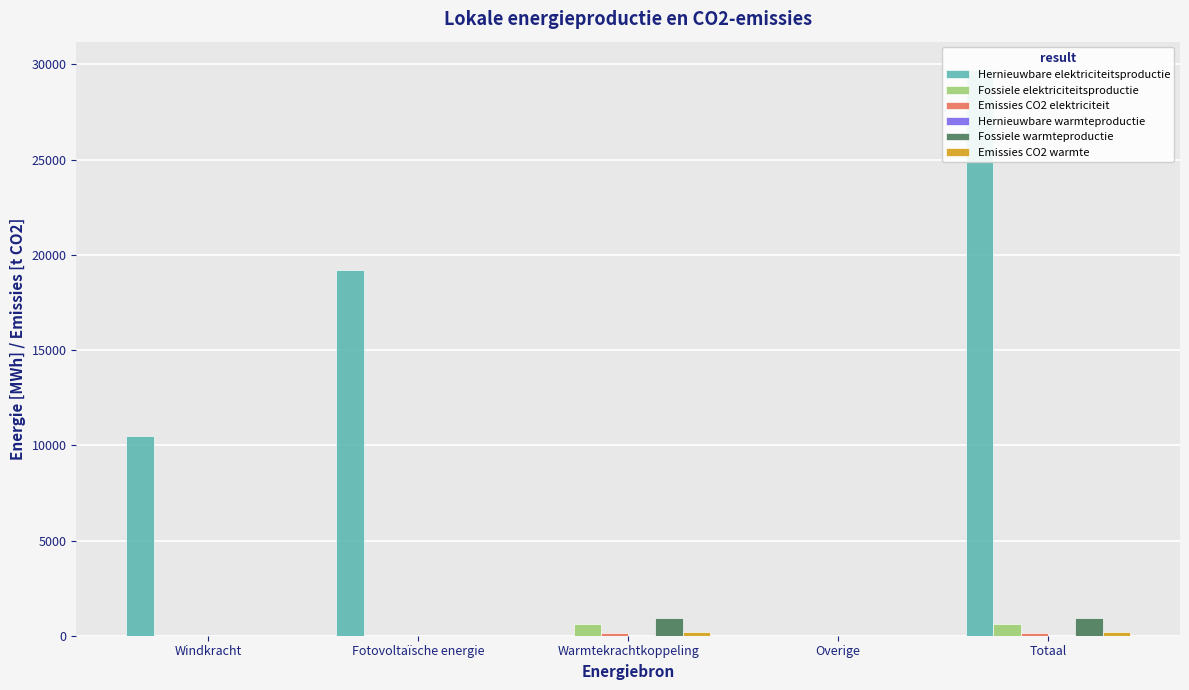

Are the bars grouped side by side (vs. stacked)?

Yes